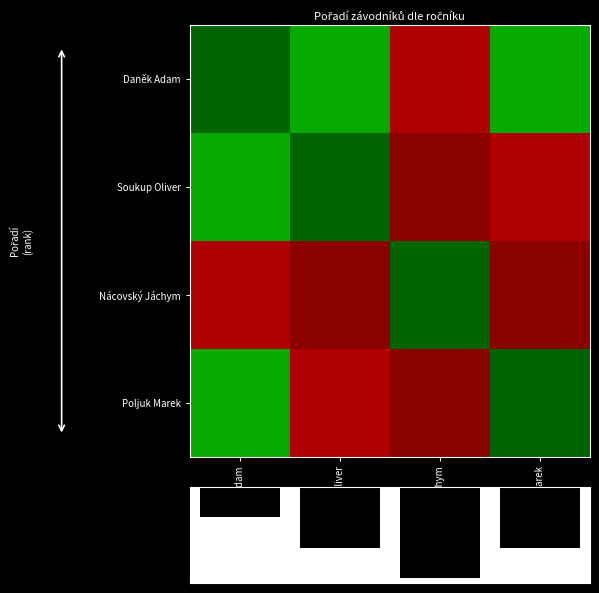

At which category is the sum across all series the highest?

Nácovský Jáchym